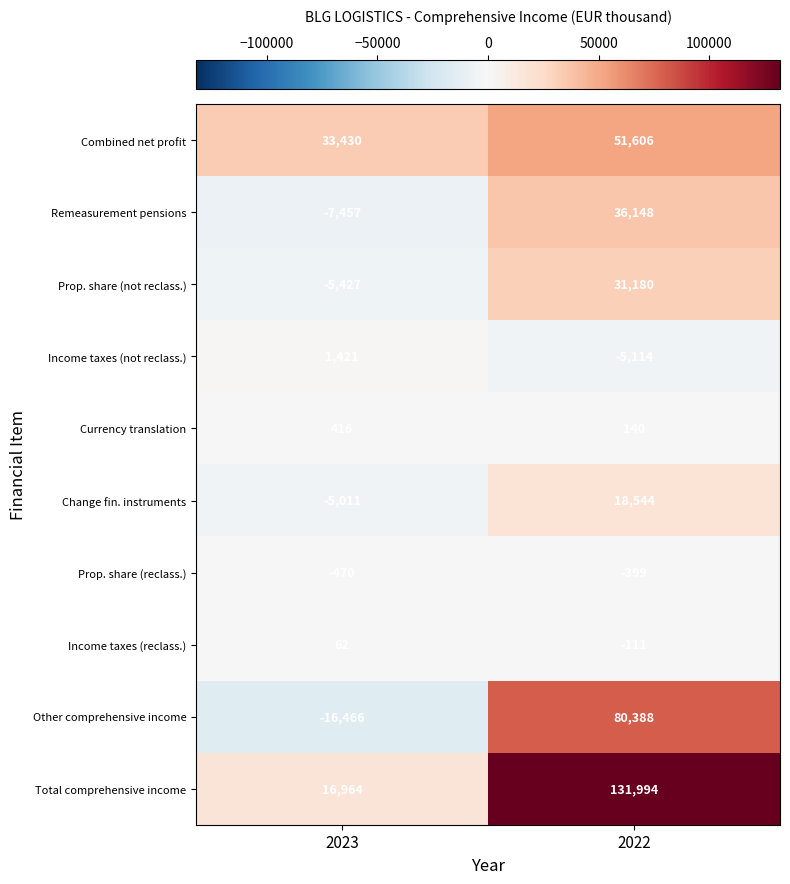

What is the minimum value for Prop. share (reclass.)?

-470